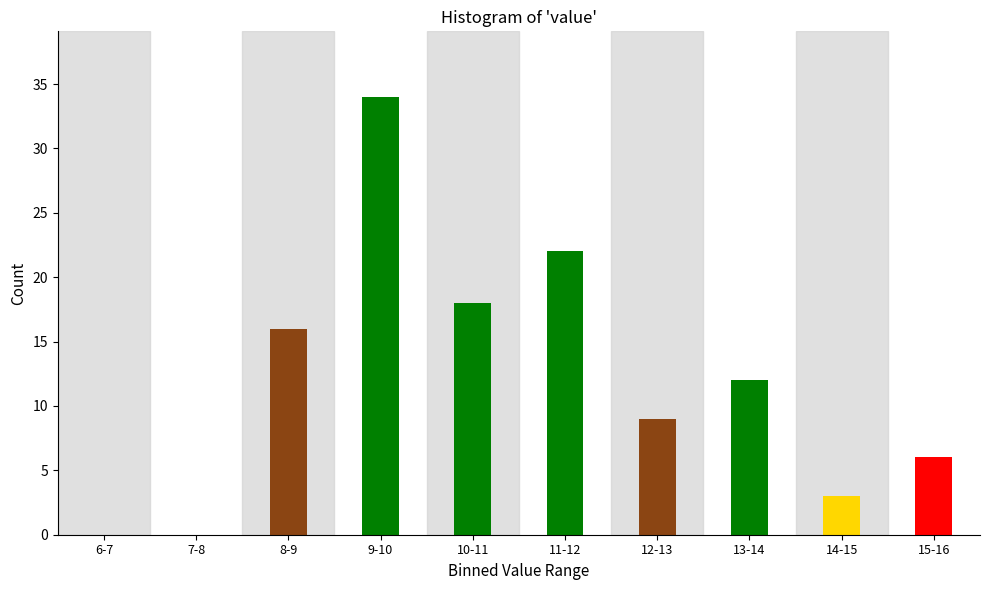

Reading left to right, transcribe all the data shown in this chart.

6-7=0	7-8=0	8-9=16	9-10=34	10-11=18	11-12=22	12-13=9	13-14=12	14-15=3	15-16=6